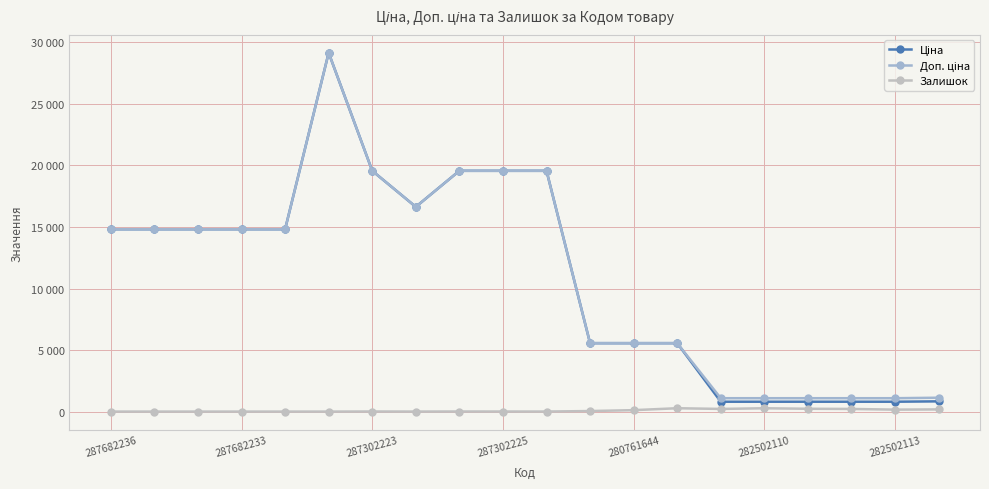

What is the average value of the Ціна series?

10983.0